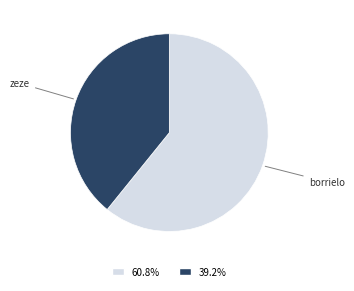

What is the ratio of the value at zeze to the value at borrielo?

0.6